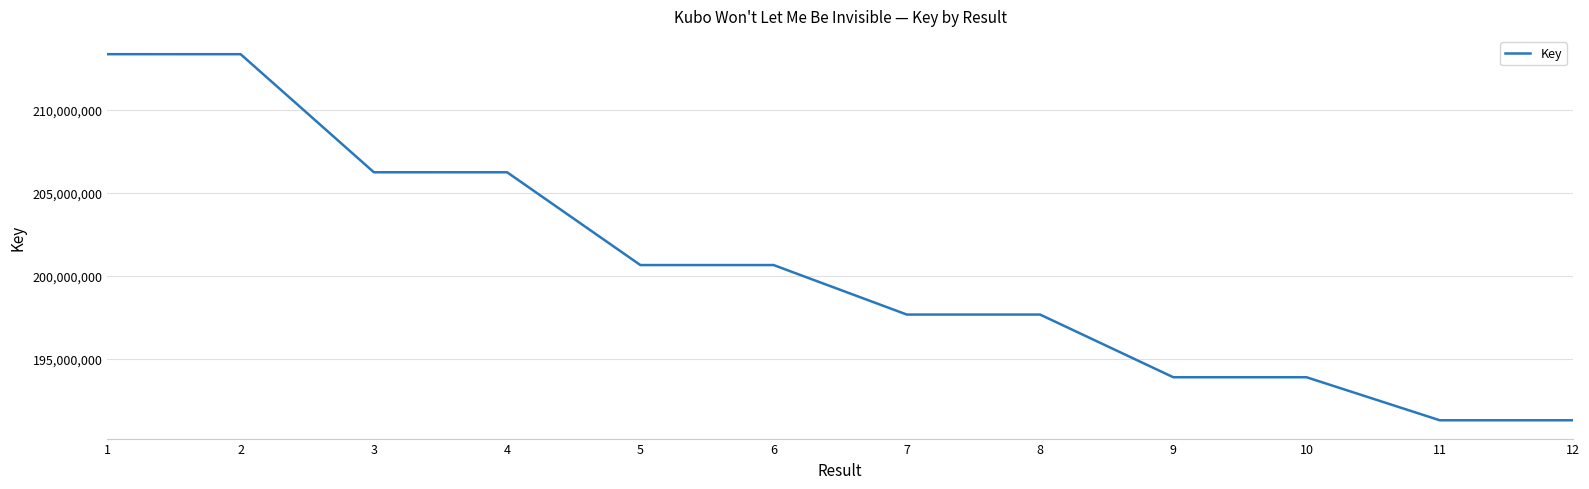

Between 9 and 5, which is larger?

5